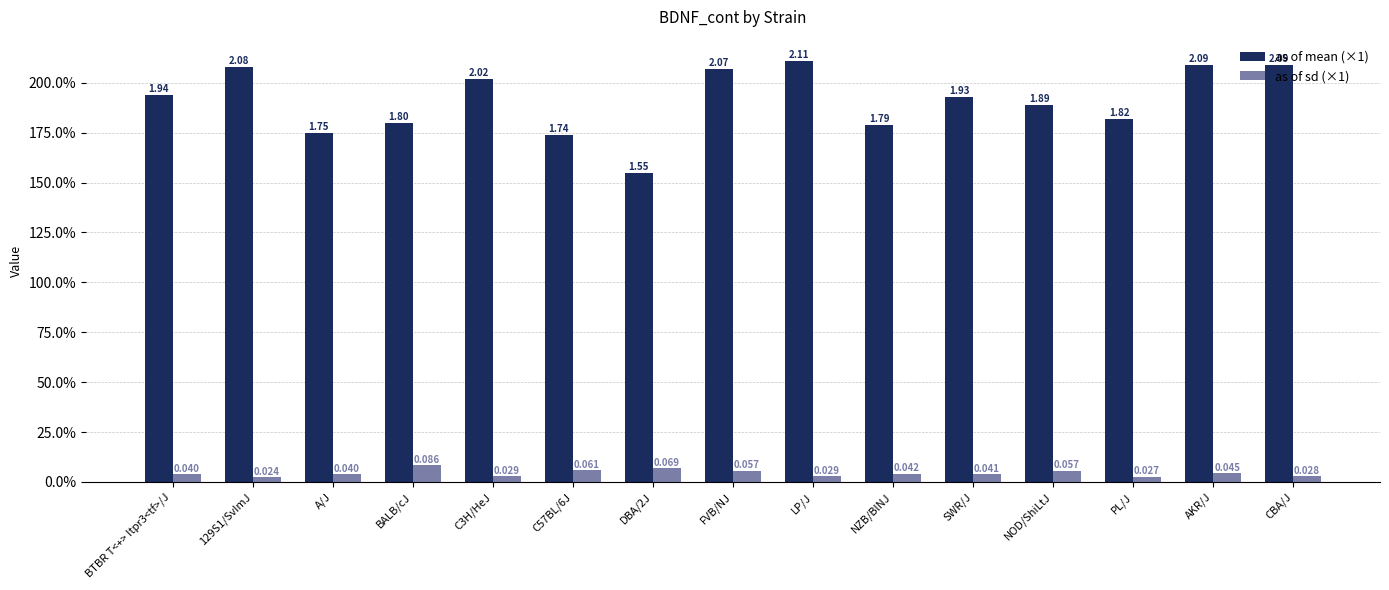

Are the bars horizontal?

No